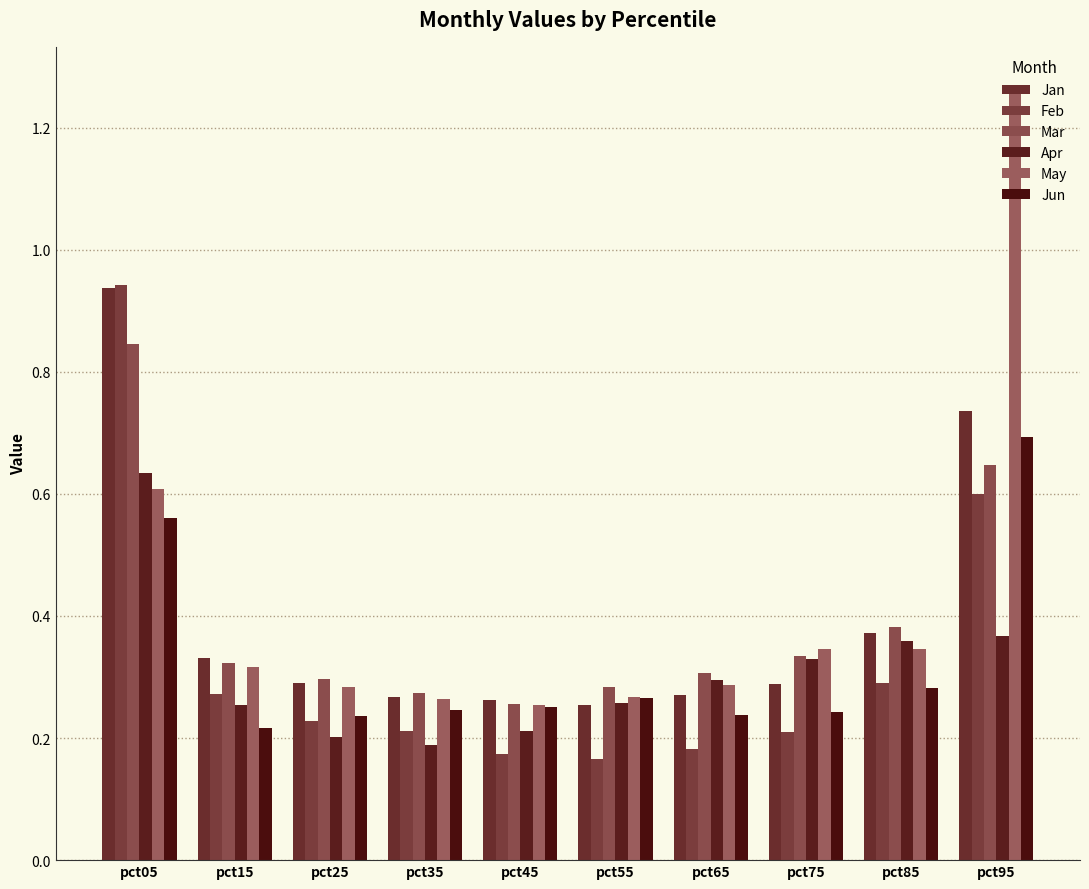

How many groups of bars are there?

10